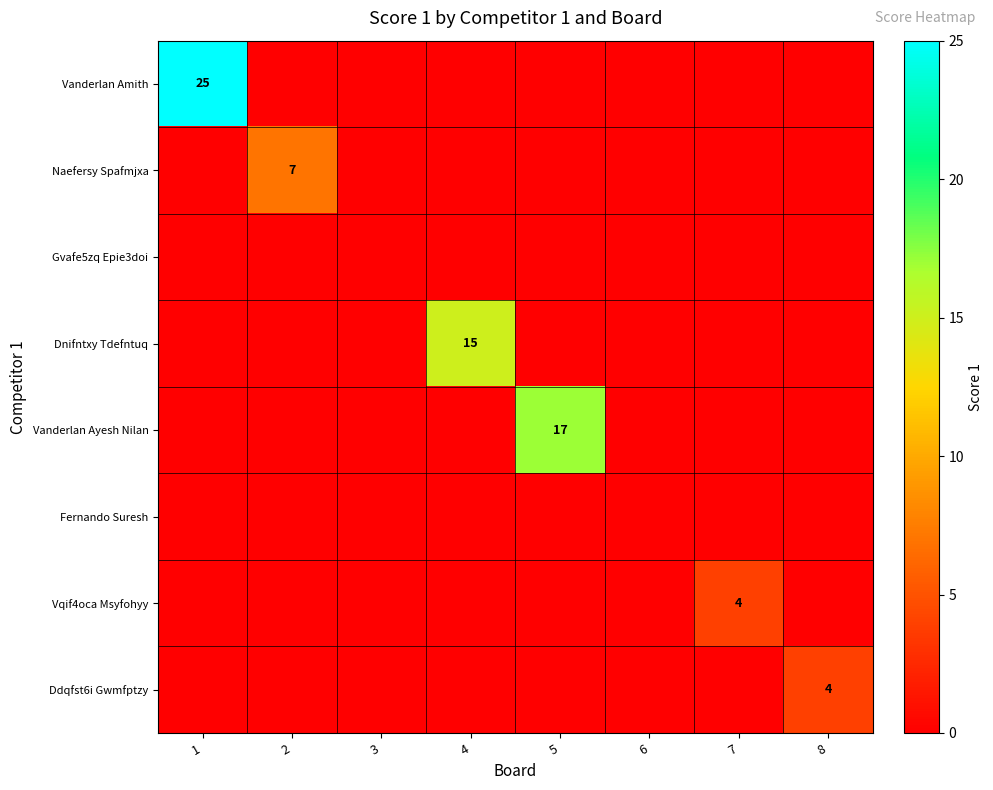

What is the maximum value shown in the chart?

25